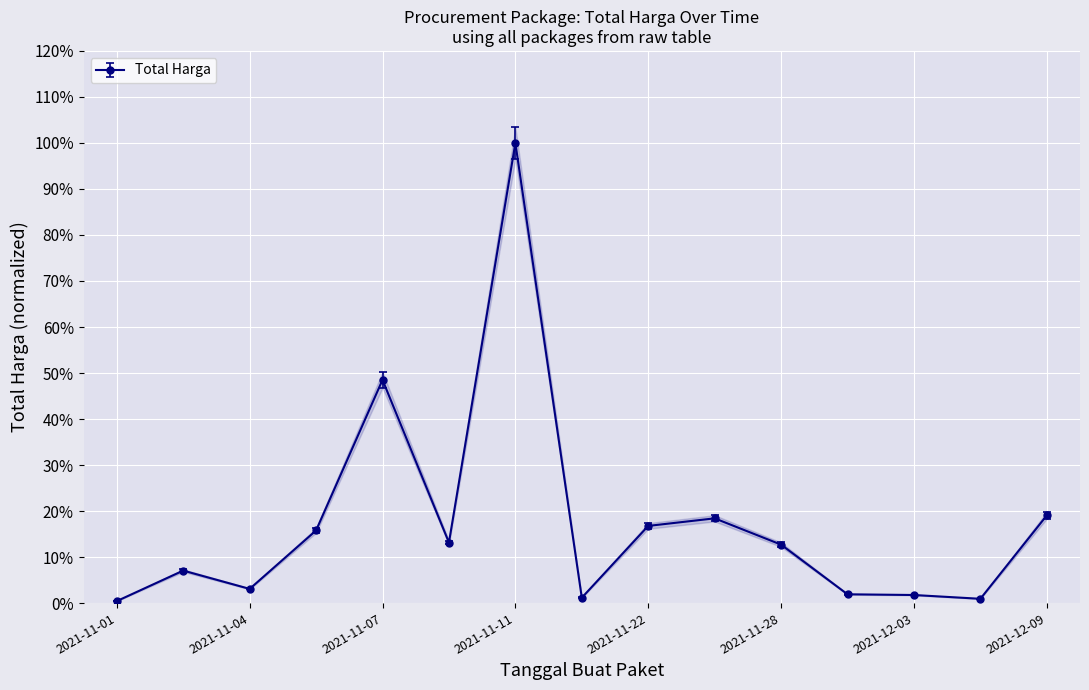

What is the value of the 4th point from the left?

0.2